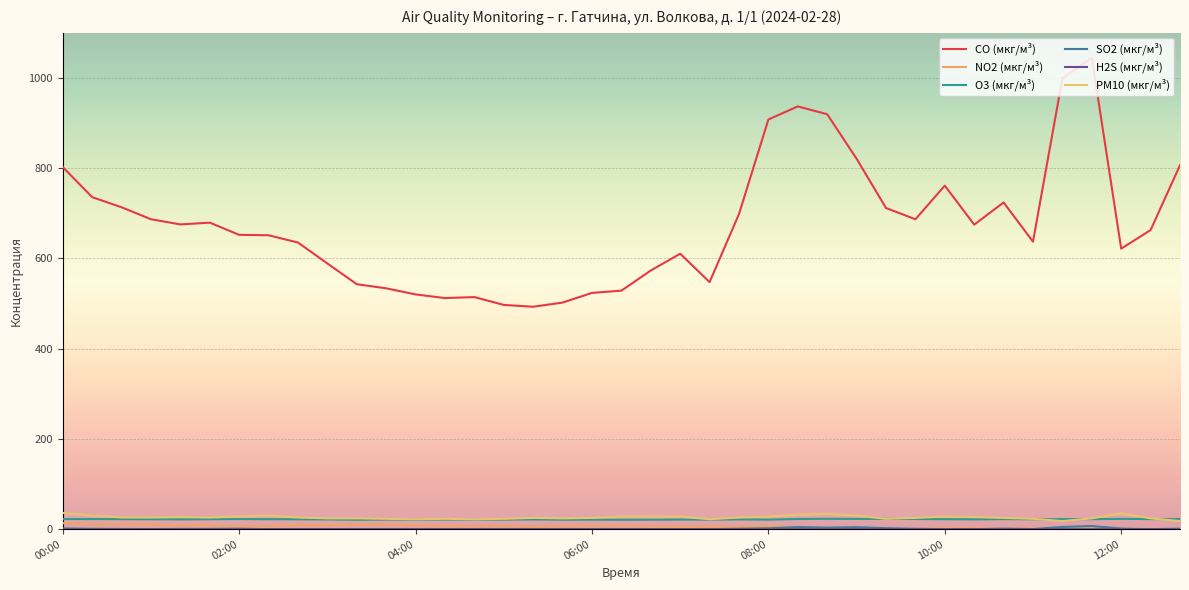

How many interior local valleys does the CO (мкг/м³) series have?

8